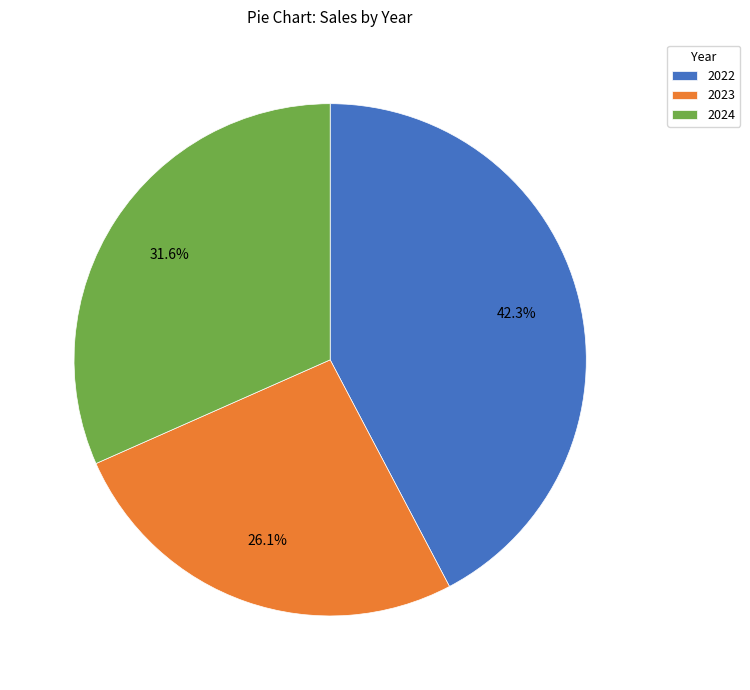

Rank the categories by value from highest to lowest.

2022, 2024, 2023